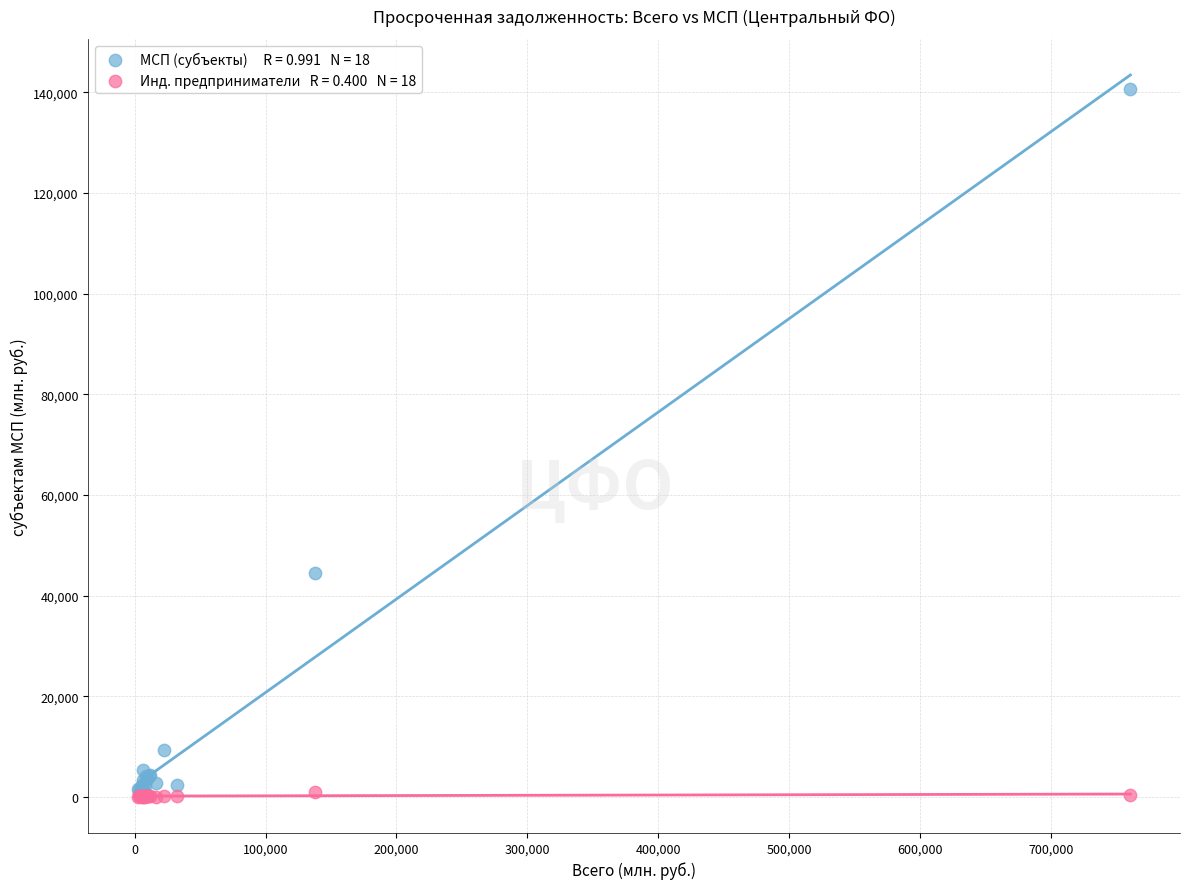

Across all series, what Y value is closest to 70374?

44438